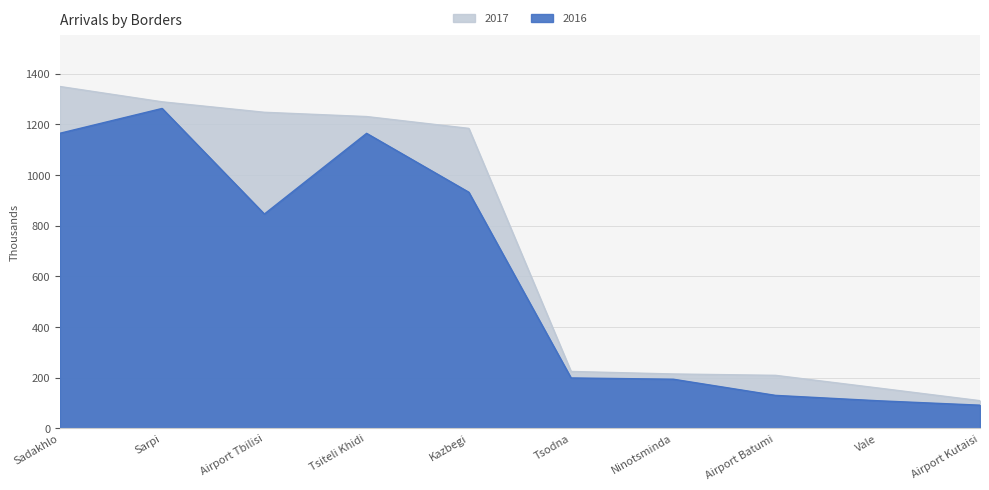

How many values in the 2017 series exceed 1184?

5